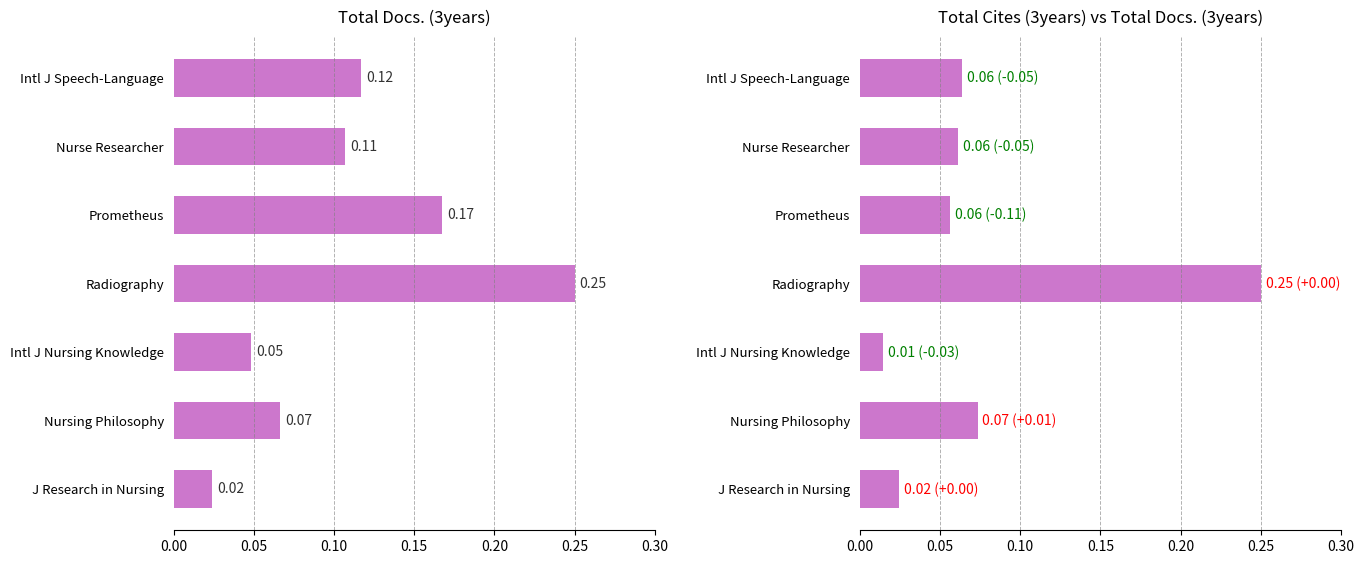

List the series in order of their peak value, highest first.

Total Docs. (3years), Total Cites (3years)